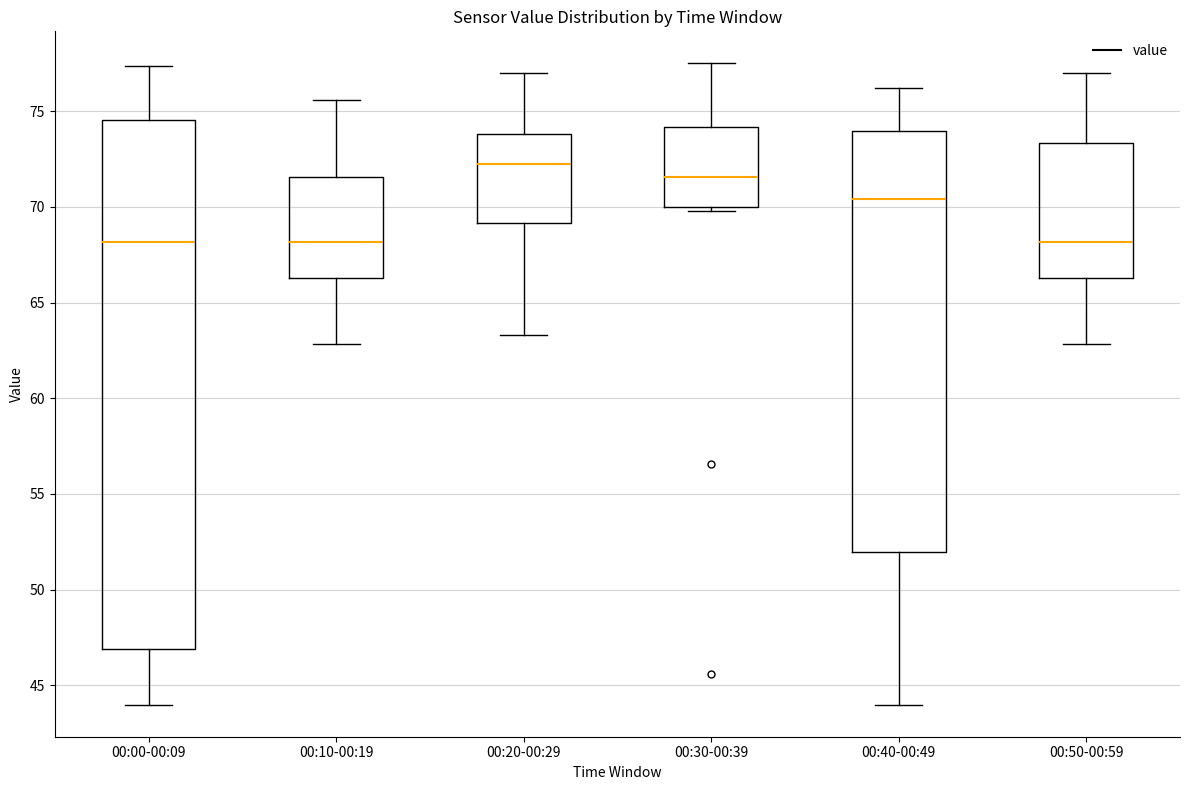

Which box's median line is the highest?

00:20-00:29